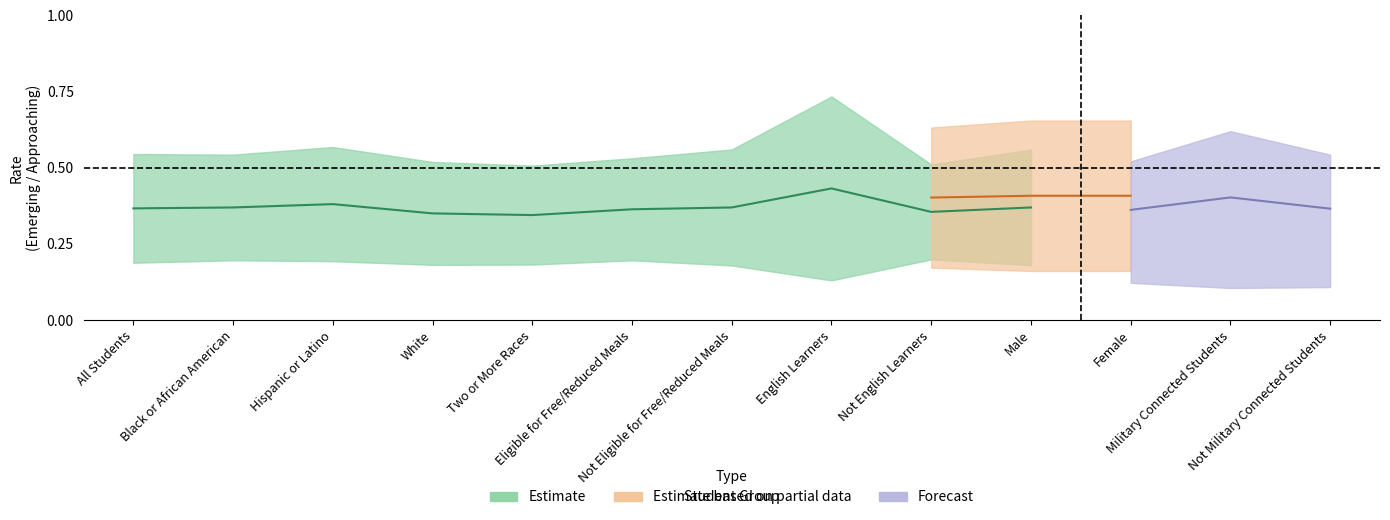

What is the difference between the maximum and minimum values in the Approaching_ELA series?

0.1